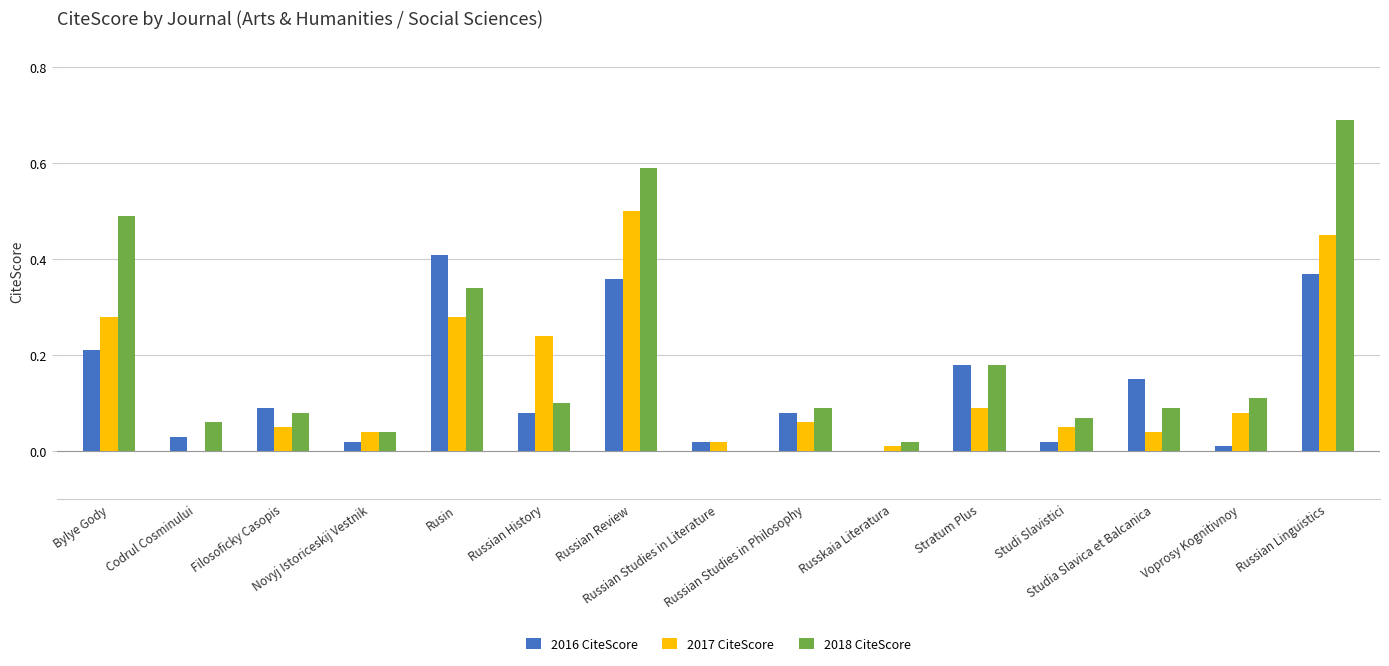

Which series has the largest total across all categories?

2018 CiteScore